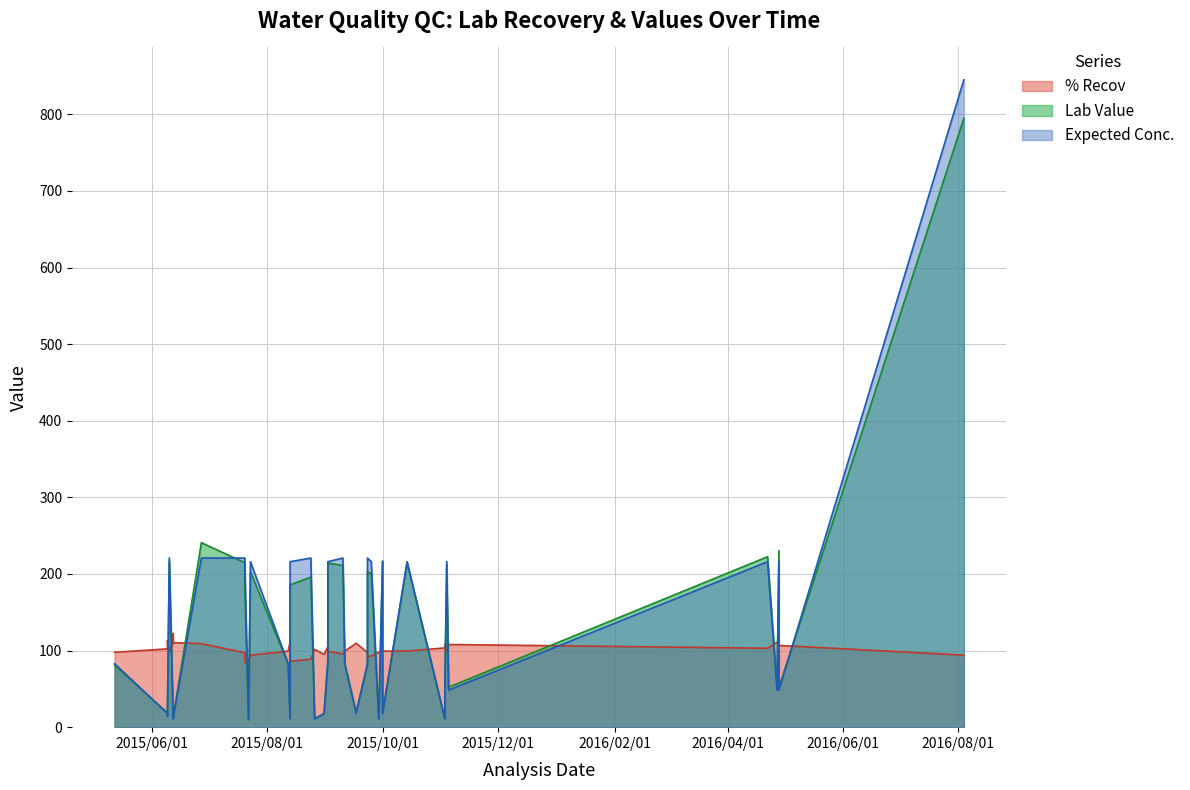

How many lines are shown in the chart?

3